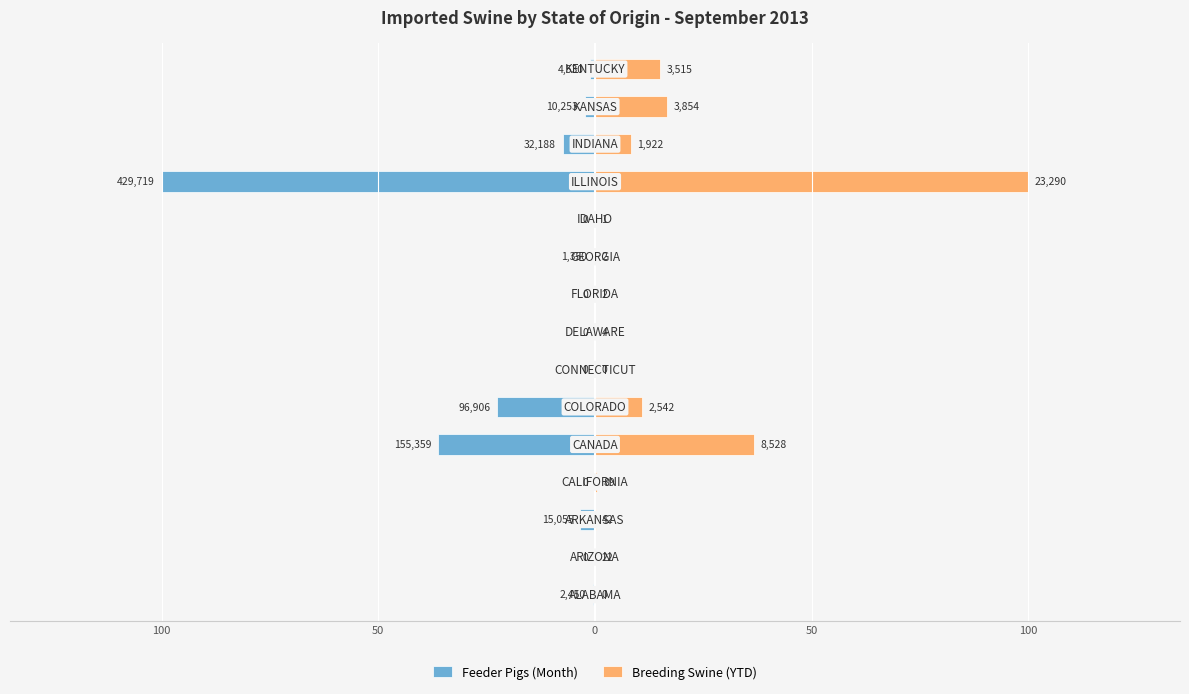

Reading left to right, list all the values displayed in this chart.

Feeder Pigs (Month): -0.6	0.0	-3.5	0.0	-36.2	-22.6	0.0	0.0	0.0	-0.3	0.0	-100.0	-7.5	-2.4	-1.1
Breeding Swine (YTD): 0.0	0.1	0.2	0.4	36.6	10.9	0.0	0.0	0.0	0.0	0.0	100.0	8.3	16.5	15.1